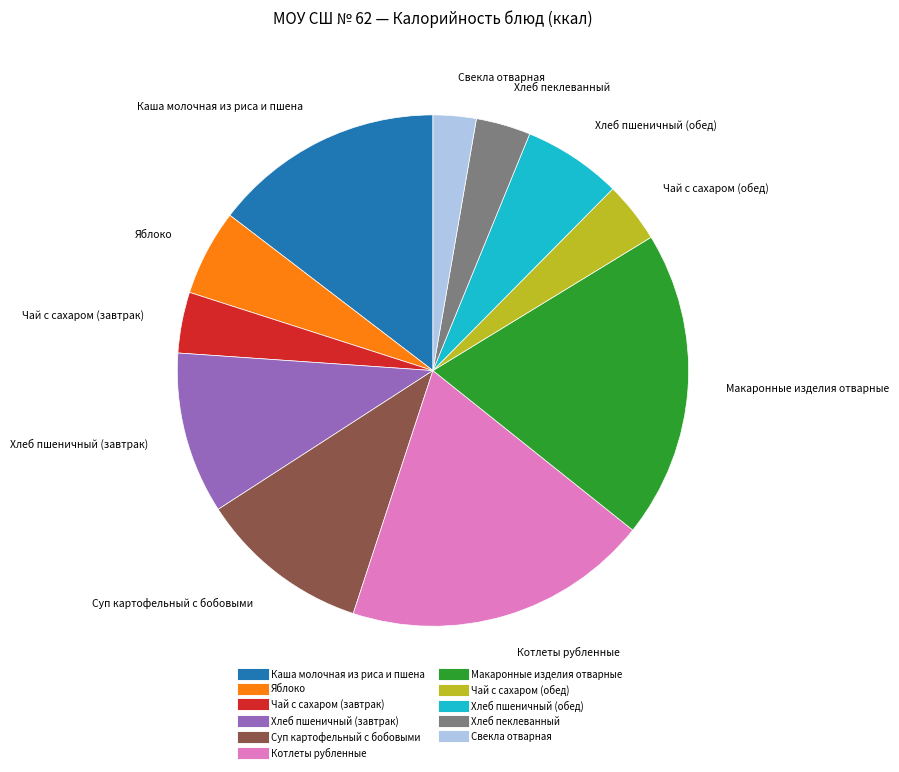

Approximately how many times larger is the value at Хлеб пеклеванный compared to Чай с сахаром (завтрак)?

0.9